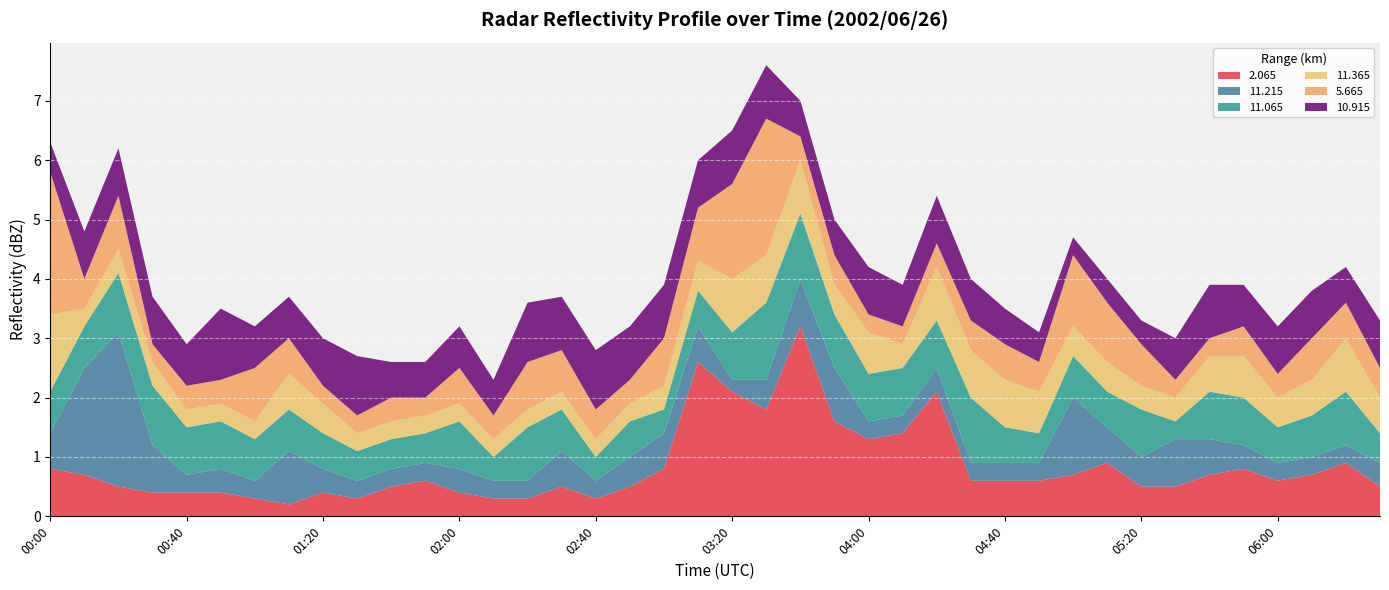

Reading left to right, list all the values displayed in this chart.

2.065: 0.8	0.7	0.5	0.4	0.4	0.4	0.3	0.2	0.4	0.3	0.5	0.6	0.4	0.3	0.3	0.5	0.3	0.5	0.8	2.6	2.1	1.8	3.2	1.6	1.3	1.4	2.1	0.6	0.6	0.6	0.7	0.9	0.5	0.5	0.7	0.8	0.6	0.7	0.9	0.5
11.215: 0.6	1.8	2.6	0.8	0.3	0.4	0.3	0.9	0.4	0.3	0.3	0.3	0.4	0.3	0.3	0.6	0.3	0.5	0.6	0.6	0.2	0.5	0.8	0.9	0.3	0.3	0.4	0.3	0.3	0.3	1.3	0.6	0.5	0.8	0.6	0.4	0.3	0.3	0.3	0.4
11.065: 0.7	0.7	1.0	1.0	0.8	0.8	0.7	0.7	0.6	0.5	0.5	0.5	0.8	0.4	0.9	0.7	0.4	0.6	0.4	0.6	0.8	1.3	1.1	0.9	0.8	0.8	0.8	1.1	0.6	0.5	0.7	0.6	0.8	0.3	0.8	0.8	0.6	0.7	0.9	0.5
11.365: 1.3	0.3	0.4	0.4	0.3	0.3	0.3	0.6	0.5	0.3	0.3	0.3	0.3	0.3	0.3	0.3	0.3	0.3	0.4	0.5	0.9	0.8	0.9	0.5	0.7	0.4	0.9	0.8	0.8	0.7	0.5	0.5	0.4	0.4	0.6	0.7	0.5	0.6	0.9	0.6
5.665: 2.4	0.5	0.9	0.3	0.4	0.4	0.9	0.6	0.3	0.3	0.4	0.3	0.6	0.4	0.8	0.7	0.5	0.4	0.8	0.9	1.6	2.3	0.4	0.5	0.3	0.3	0.4	0.5	0.6	0.5	1.2	1.0	0.7	0.3	0.3	0.5	0.4	0.7	0.6	0.5
10.915: 0.5	0.8	0.8	0.8	0.7	1.2	0.7	0.7	0.8	1.0	0.6	0.6	0.7	0.6	1.0	0.9	1.0	0.9	0.9	0.8	0.9	0.9	0.6	0.6	0.8	0.7	0.8	0.7	0.6	0.5	0.3	0.4	0.4	0.7	0.9	0.7	0.8	0.8	0.6	0.8